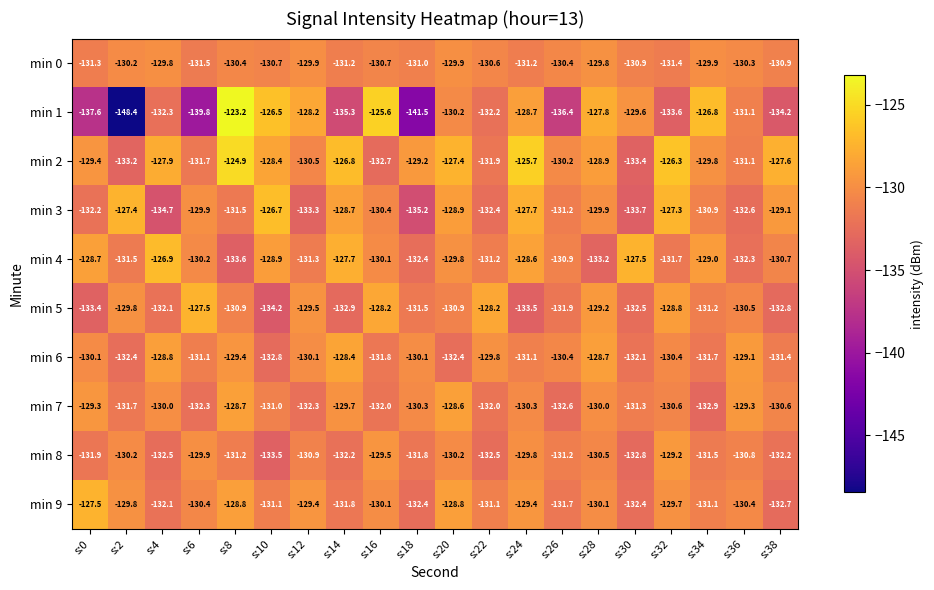

True or false: min 4 has a value of -72.7 at s:22.

False